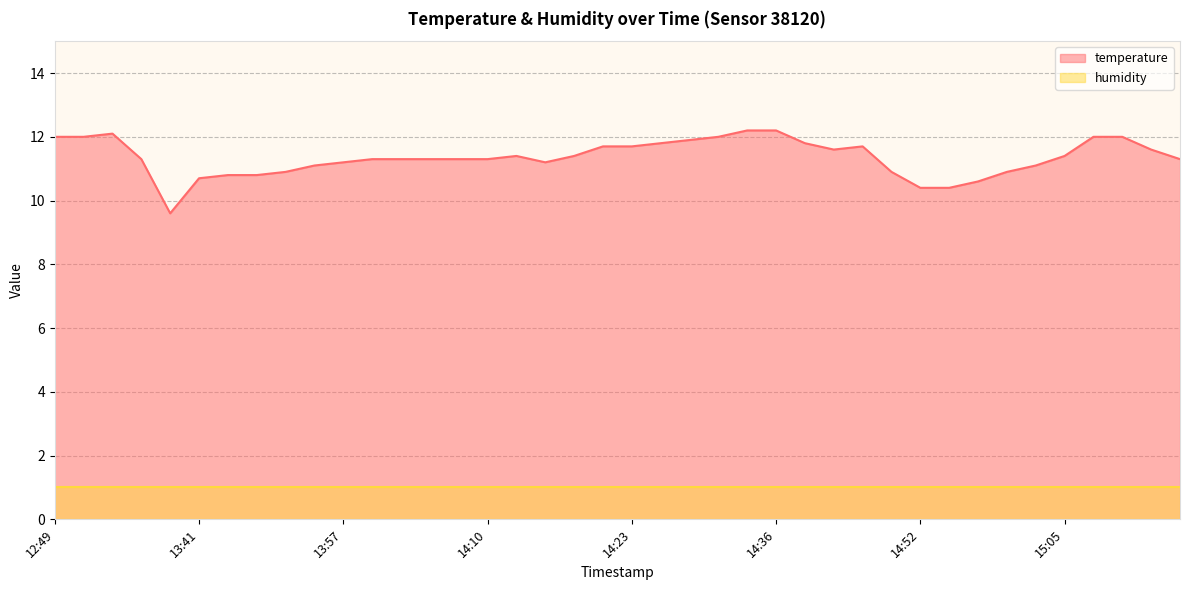

Where is the data nearest to the value 10?

13:21